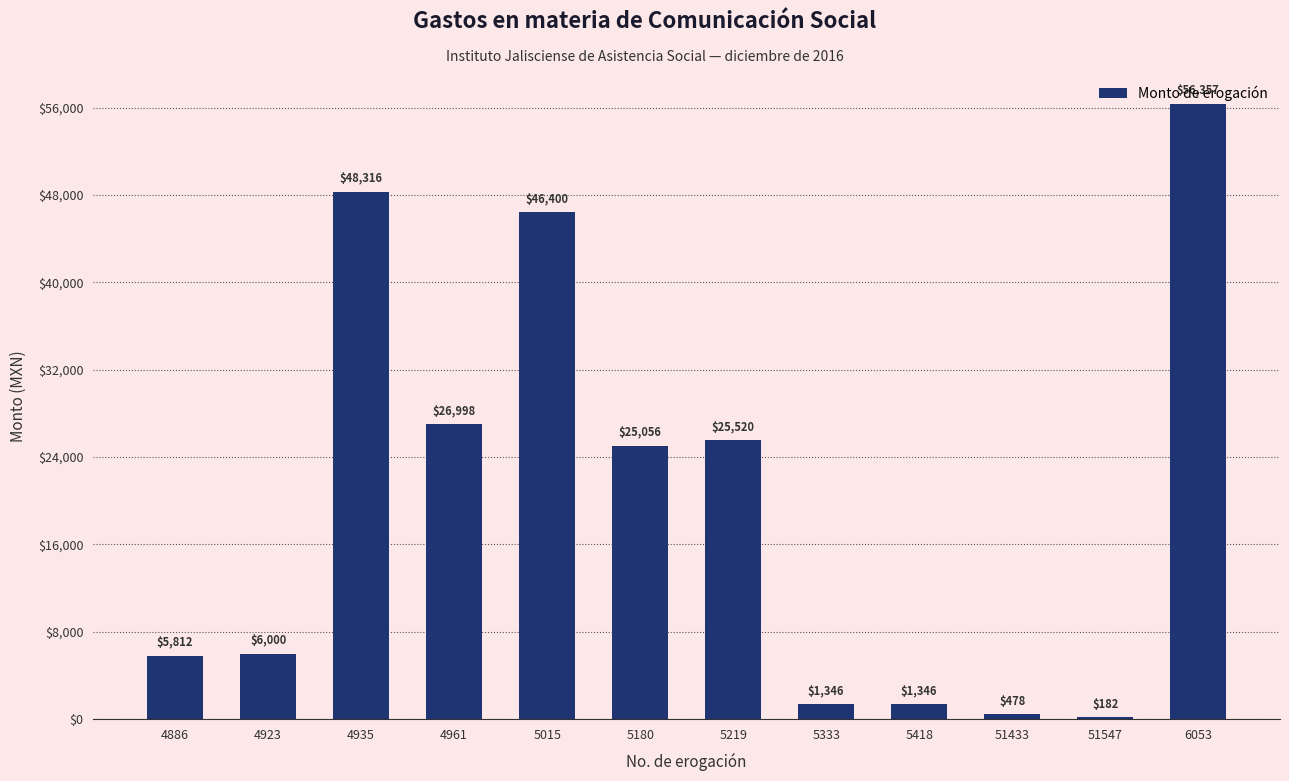

At which category does the chart reach its minimum across all series?

51547